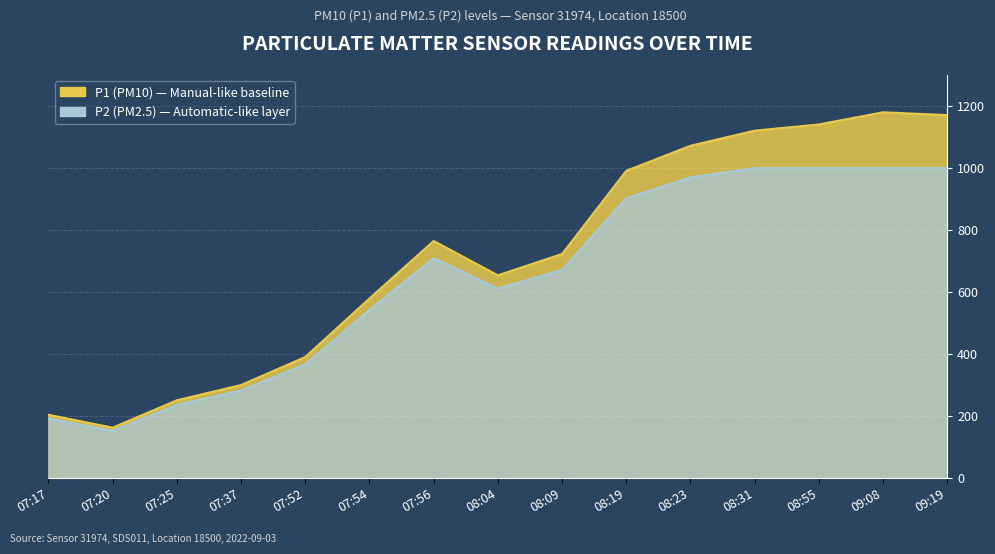

What is the label of the 4th point from the left?

07:37